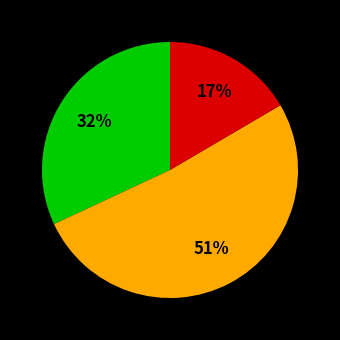

Is there a majority slice in this chart?

Yes